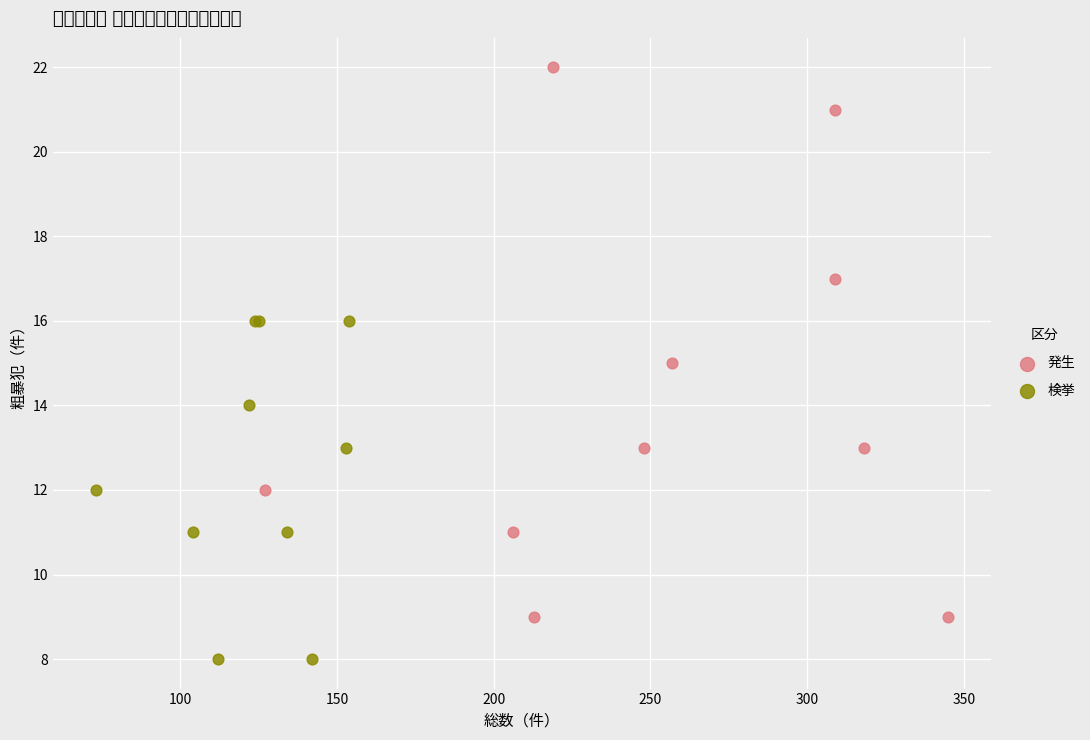

Which series has the widest spread of Y values?

発生